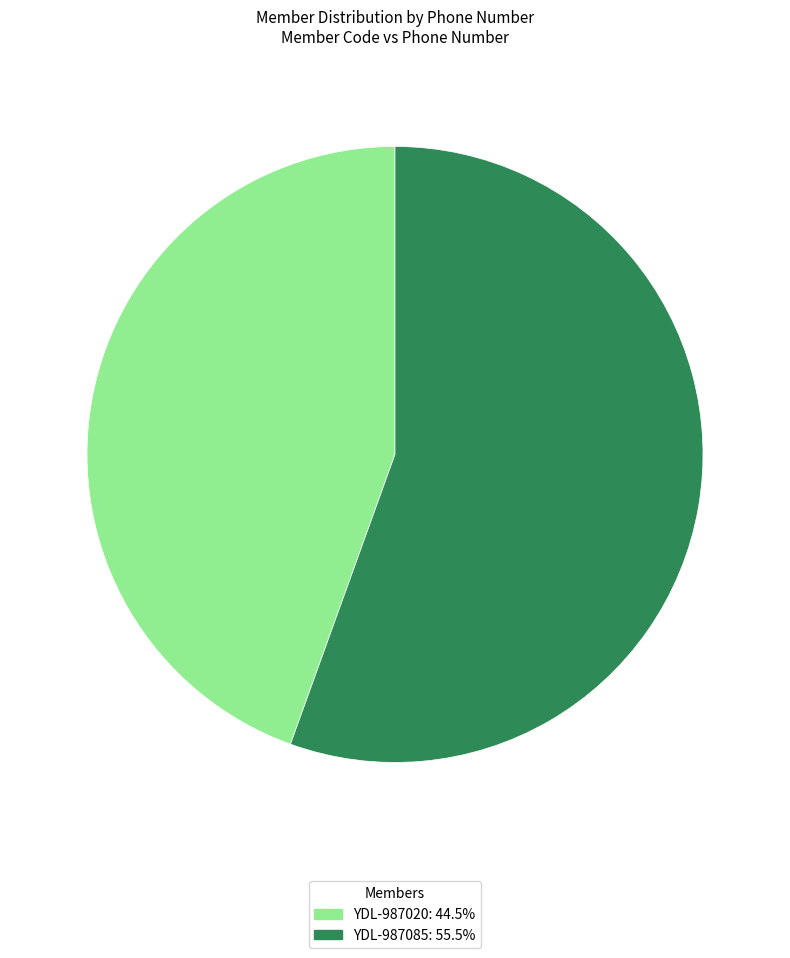

Is it true that YDL-987085 is 56% of the pie?

True